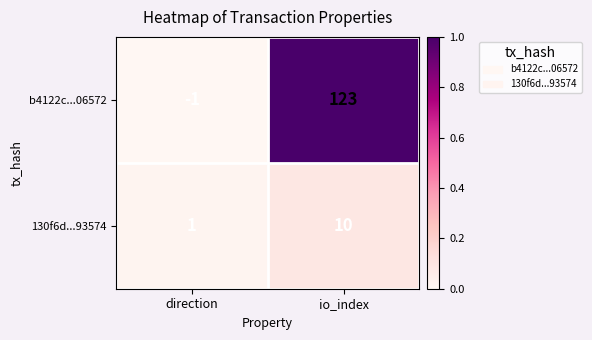

How many series are shown in this chart?

2